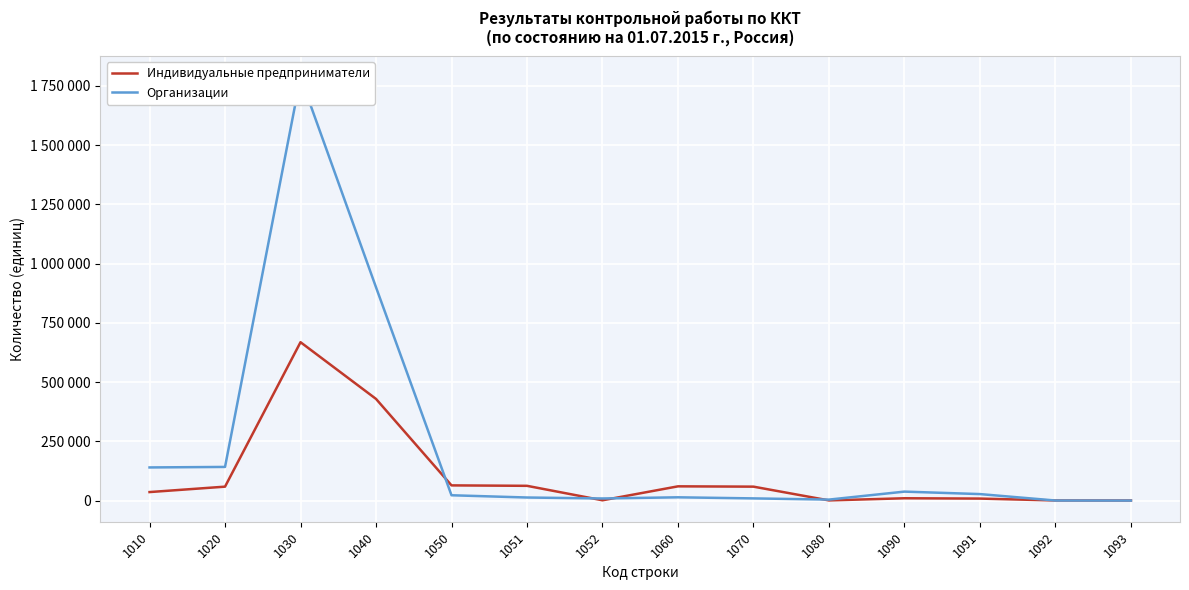

Where is Индивидуальные предприниматели nearest to the value 334860?

1040